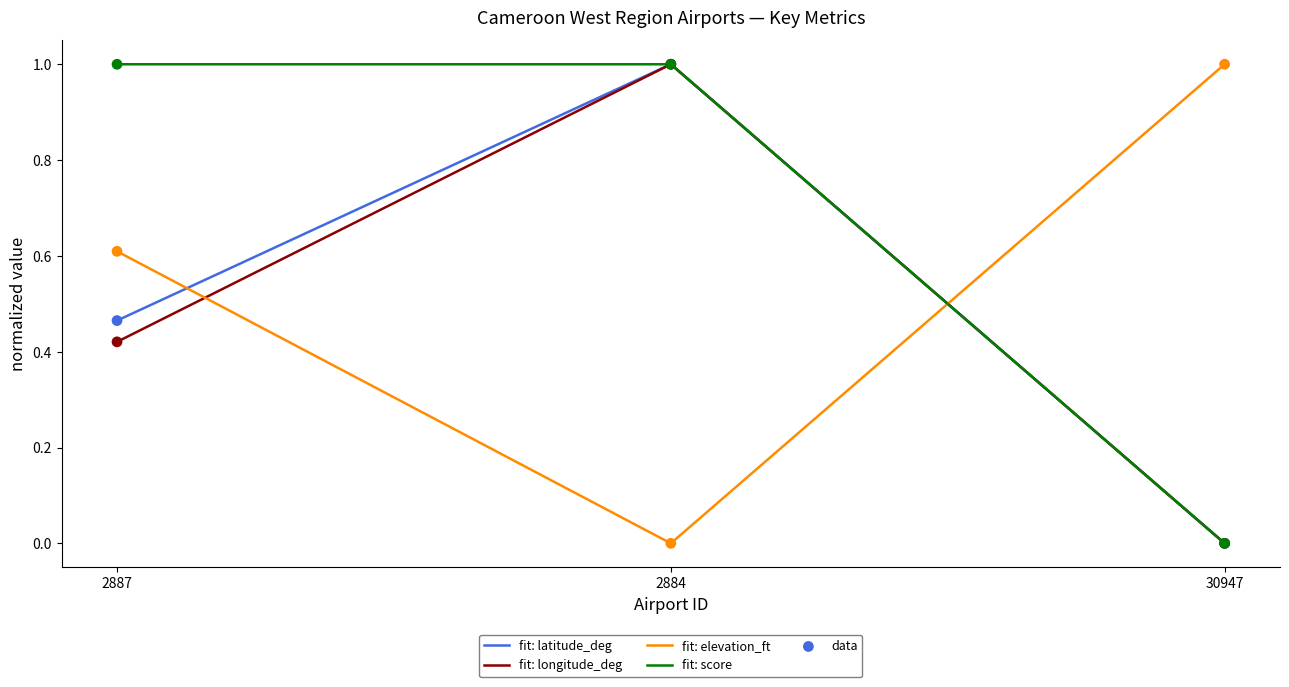

Which series reaches the minimum Y coordinate?

latitude_deg